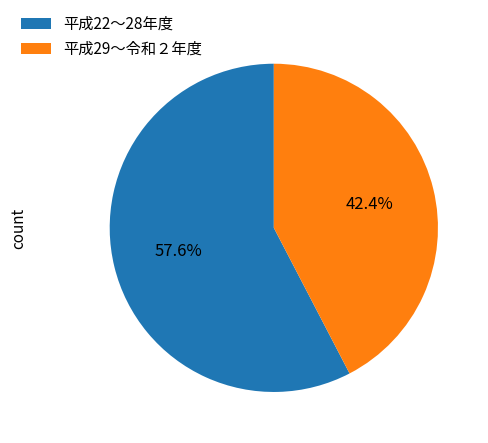

What is the total percentage of 平成22〜28年度 and 平成29〜令和２年度?

100.0%